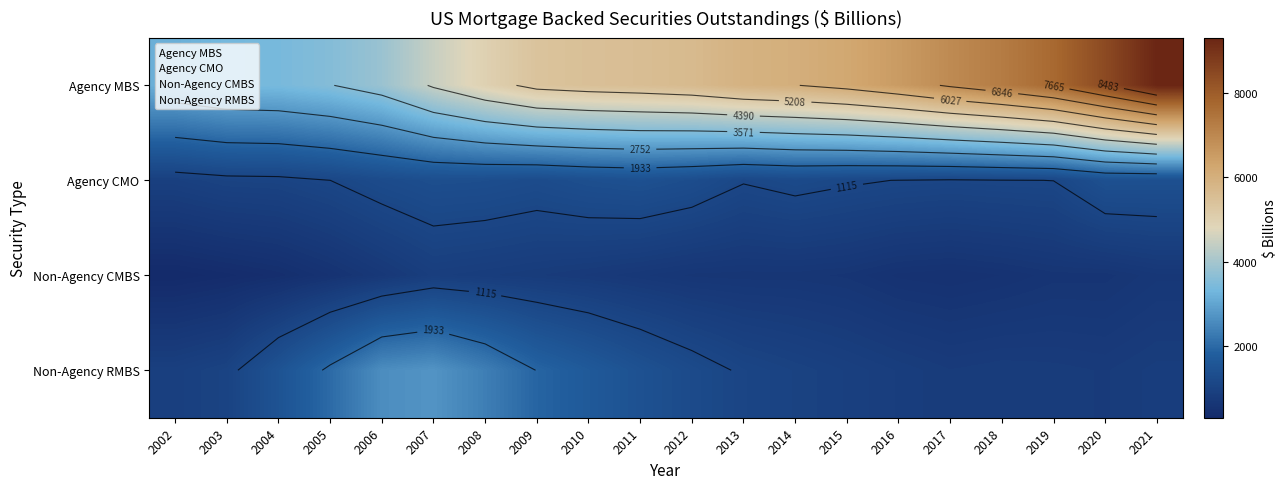

The value of Agency CMO at 2005 is 740.3. True or false?

False